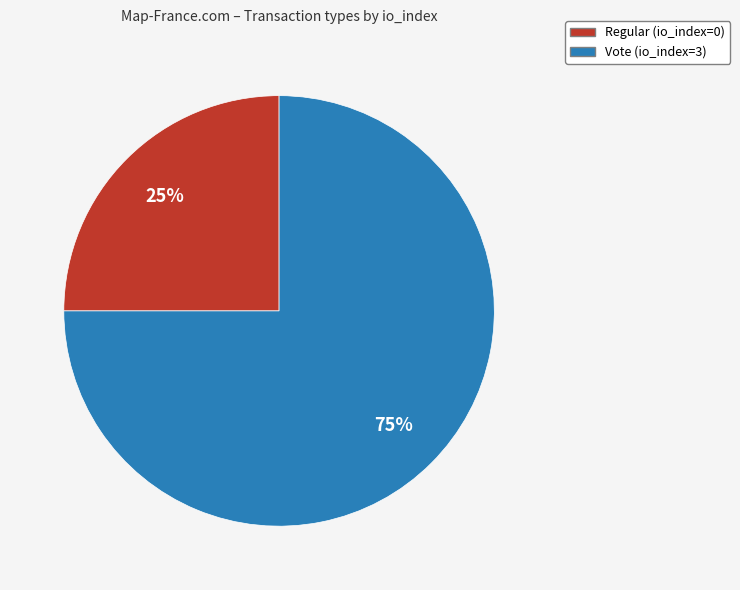

To the nearest percent, what is the average slice percentage?

50%